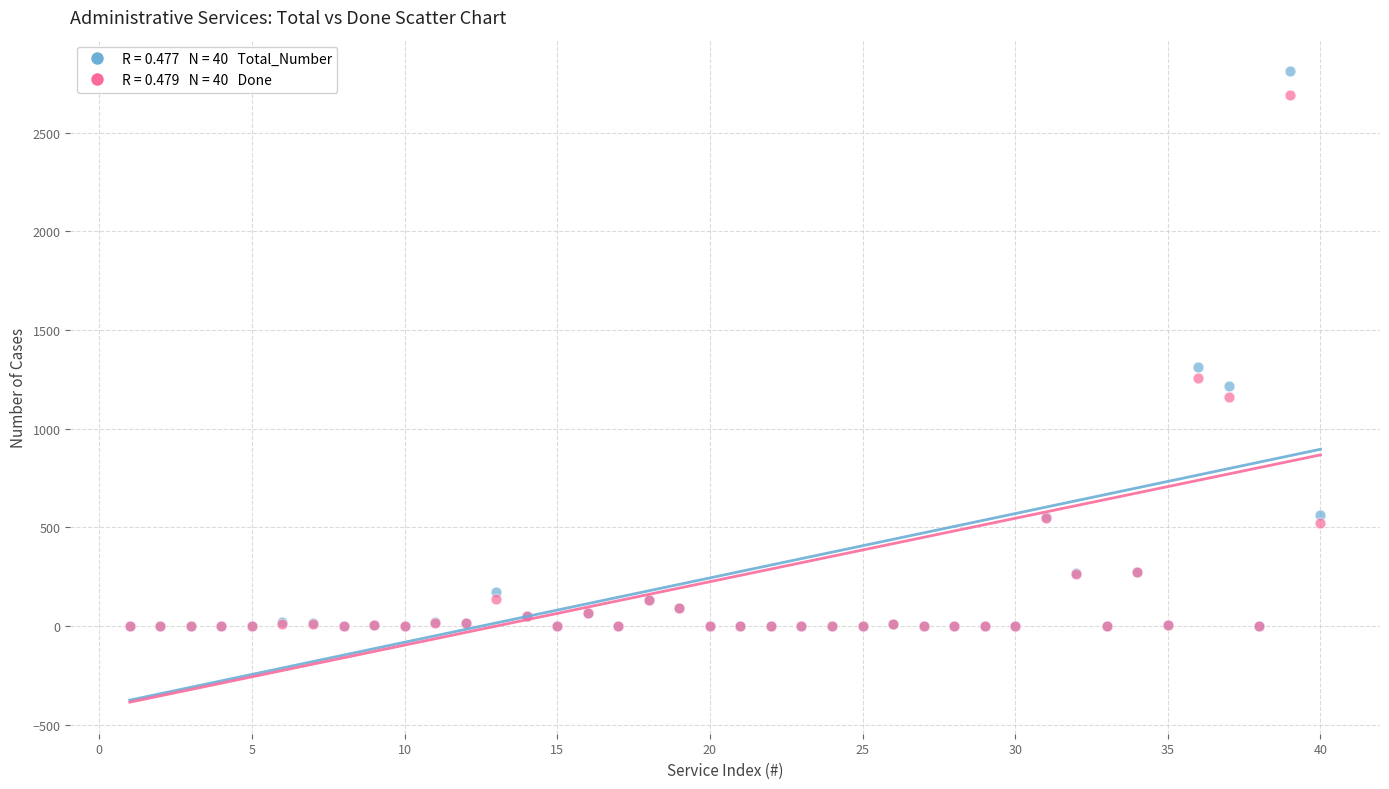

Across all series, what Y value is closest to 1406?

1311